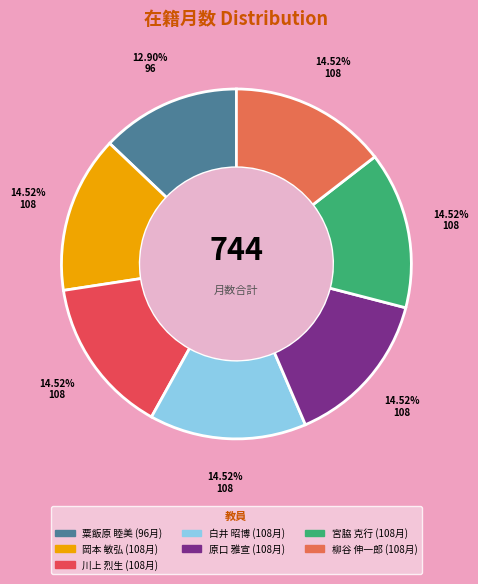

Which category has the smallest portion of the pie?

粟飯原 睦美